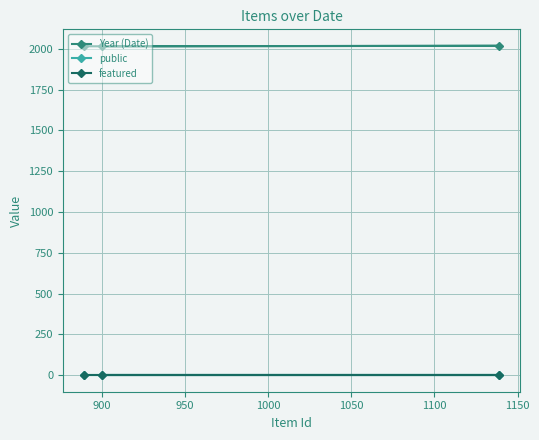

At how many categories does at least one series exceed 975?

3